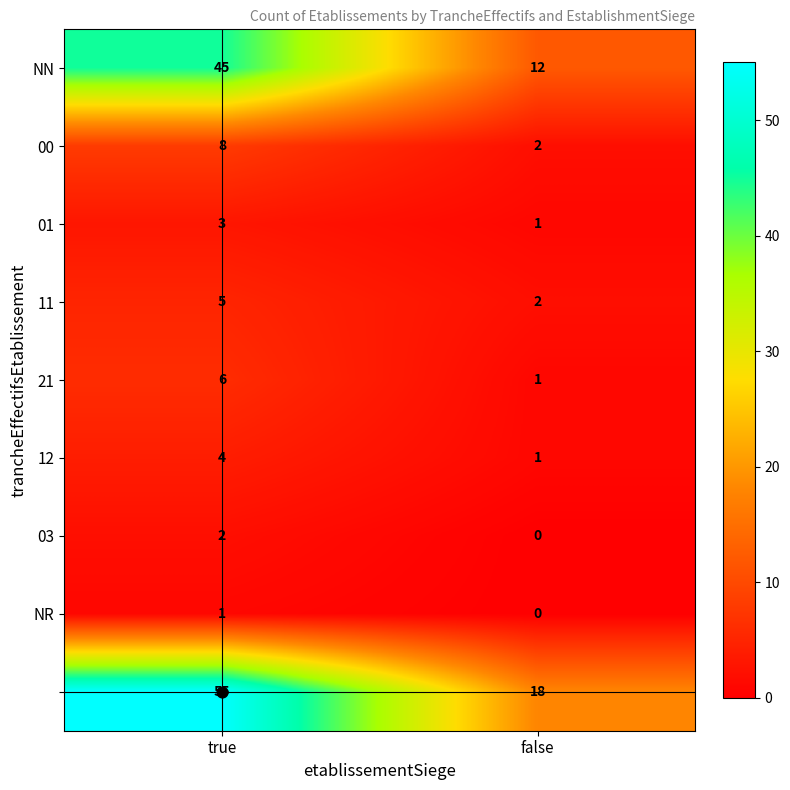

What is the maximum value shown in the chart?

55